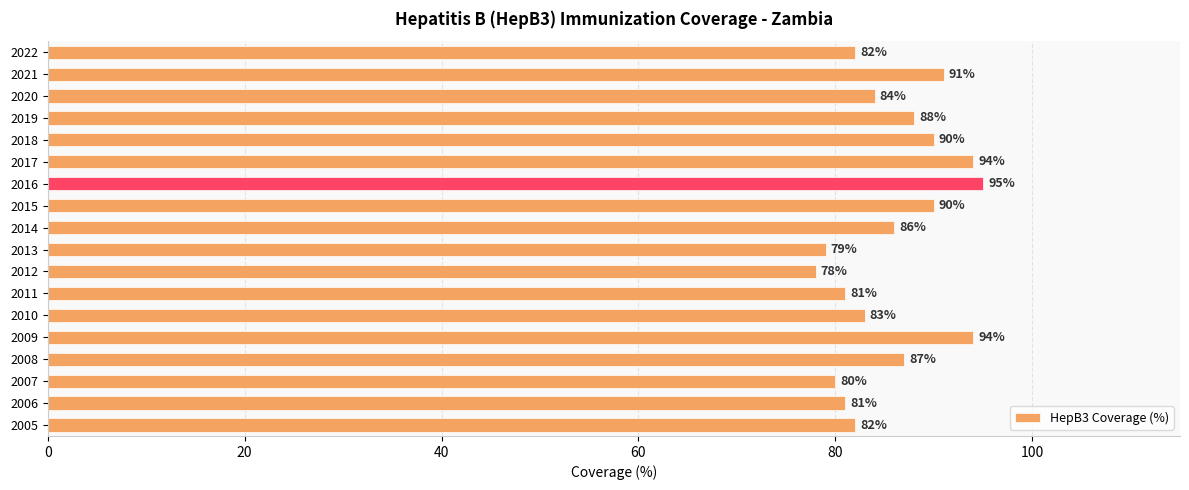

At which label is the value closest to 86?

2014